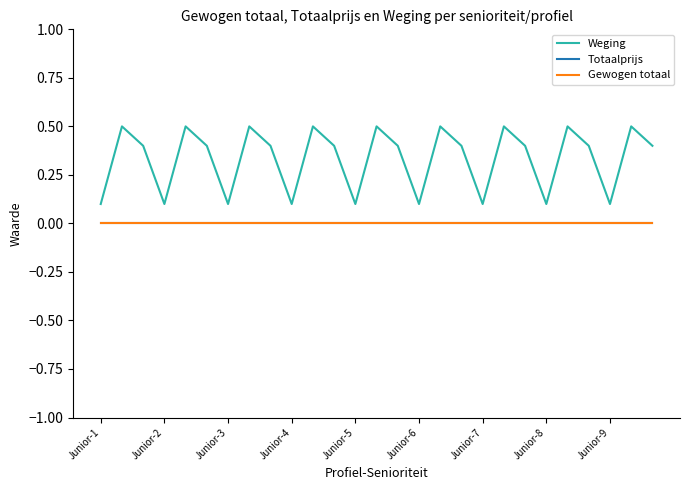

Does the chart have visible grid lines?

No